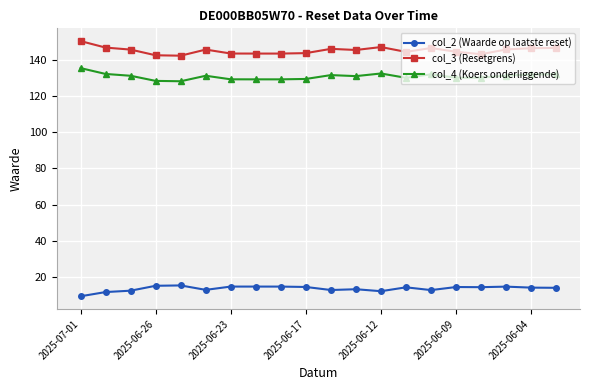

Does the chart have visible grid lines?

Yes